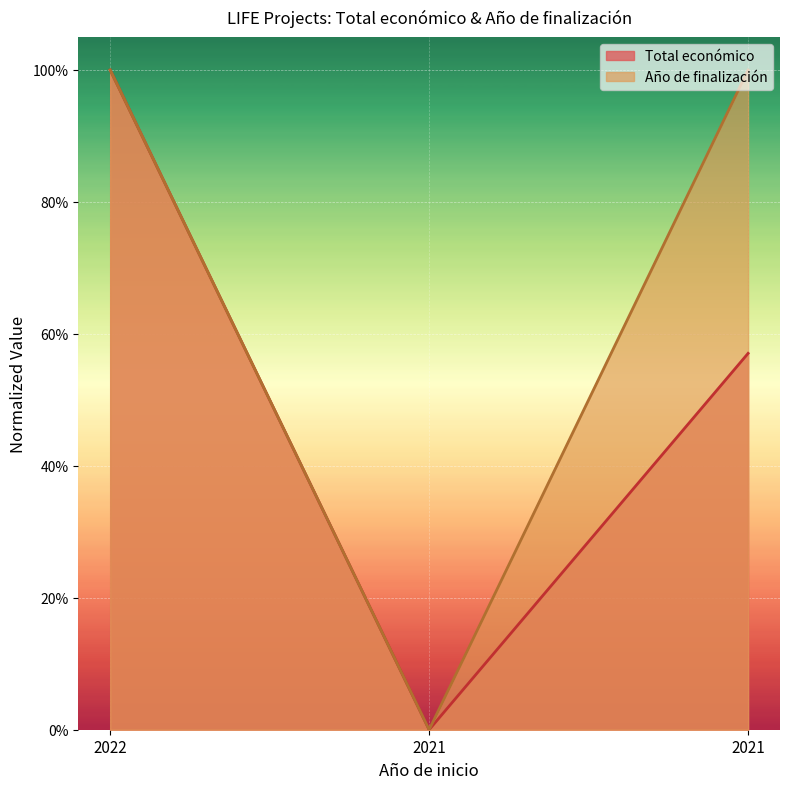

Rank the series by their average value, from highest to lowest.

Año de finalización, Total económico